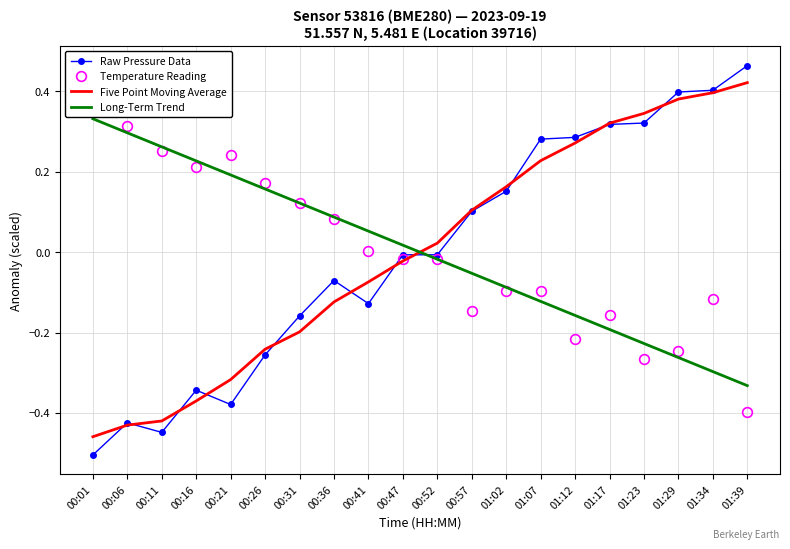

List the series in order of their peak value, highest first.

Raw Pressure Data, Five Point Moving Average, Temperature Reading, Long-Term Trend